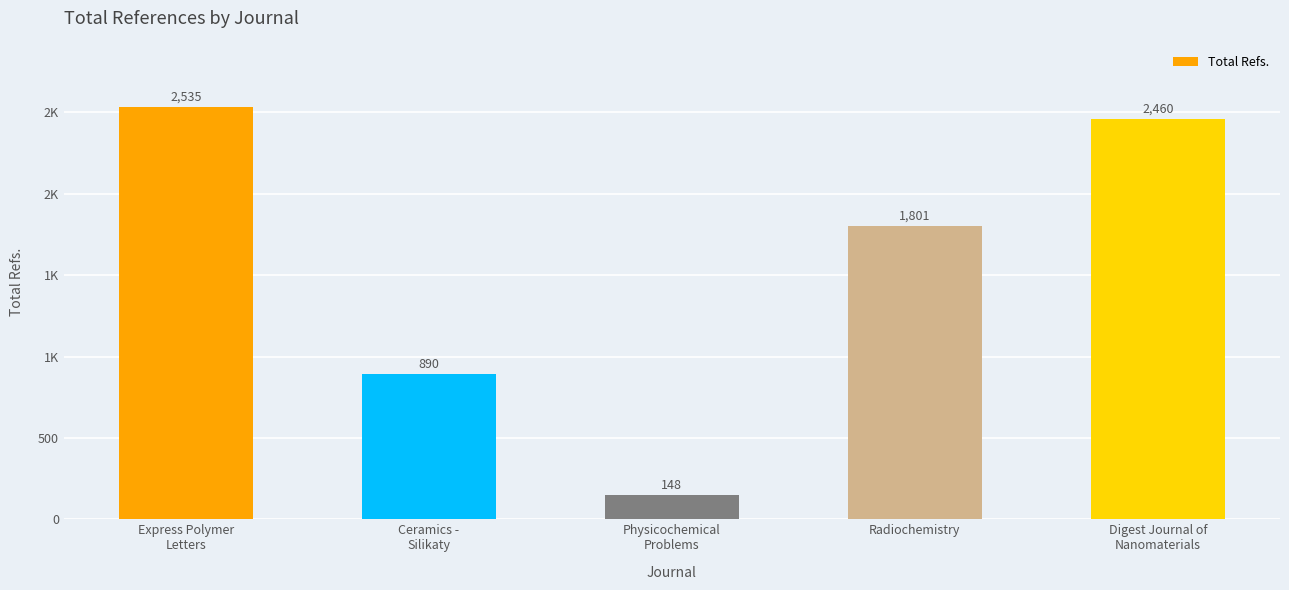

At which category does the chart reach its minimum across all series?

Physicochemical
Problems